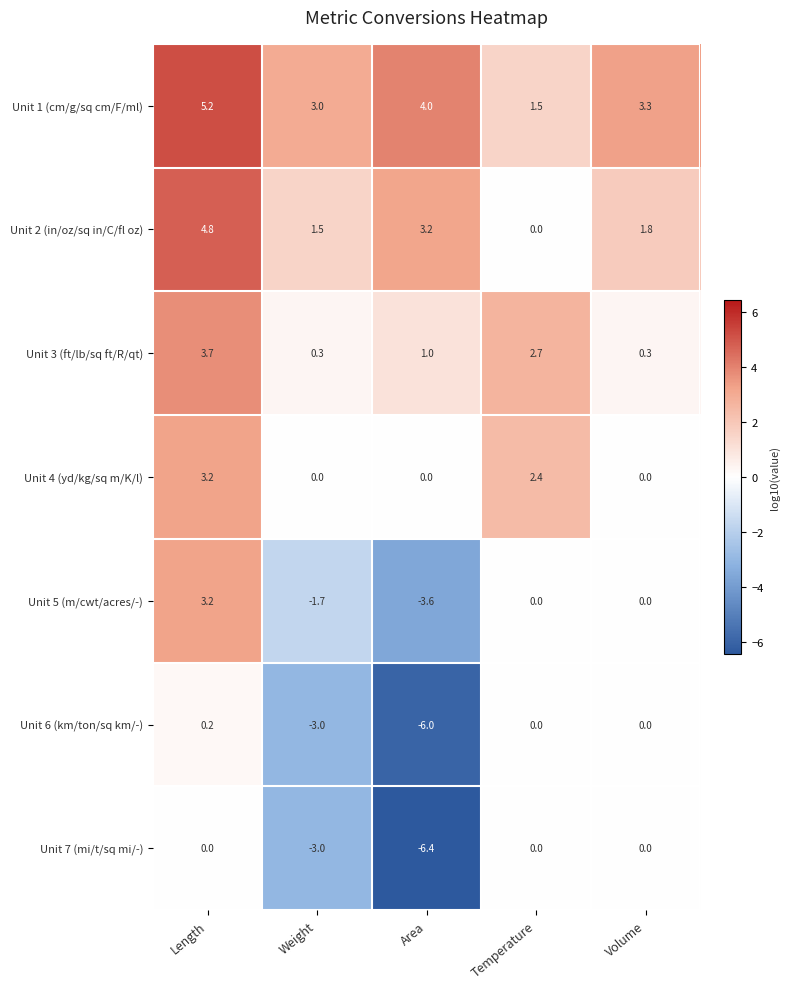

What is the total value across all series at Volume?

5.4